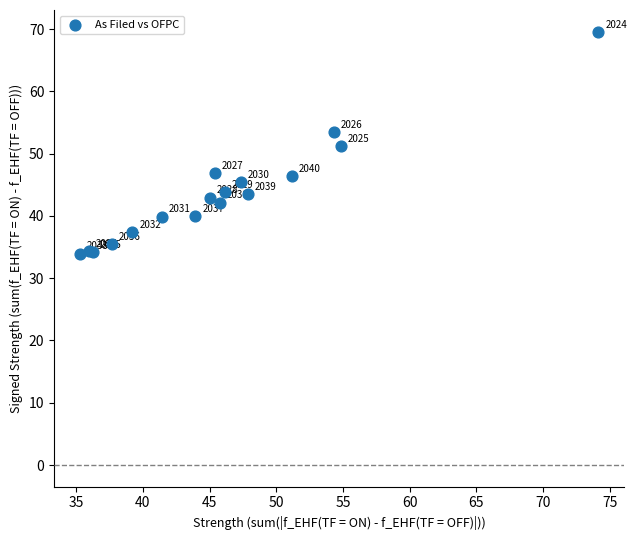

What Y value in the scatter plot is closest to 51?

51.2